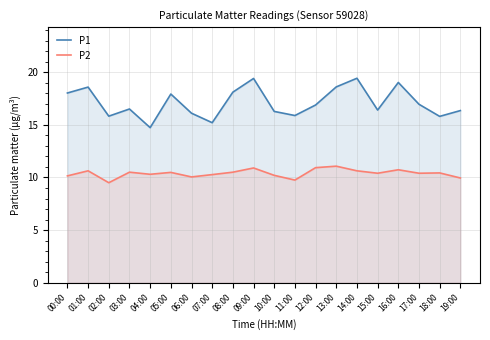

True or false: P1 and P2 cross at least once.

False